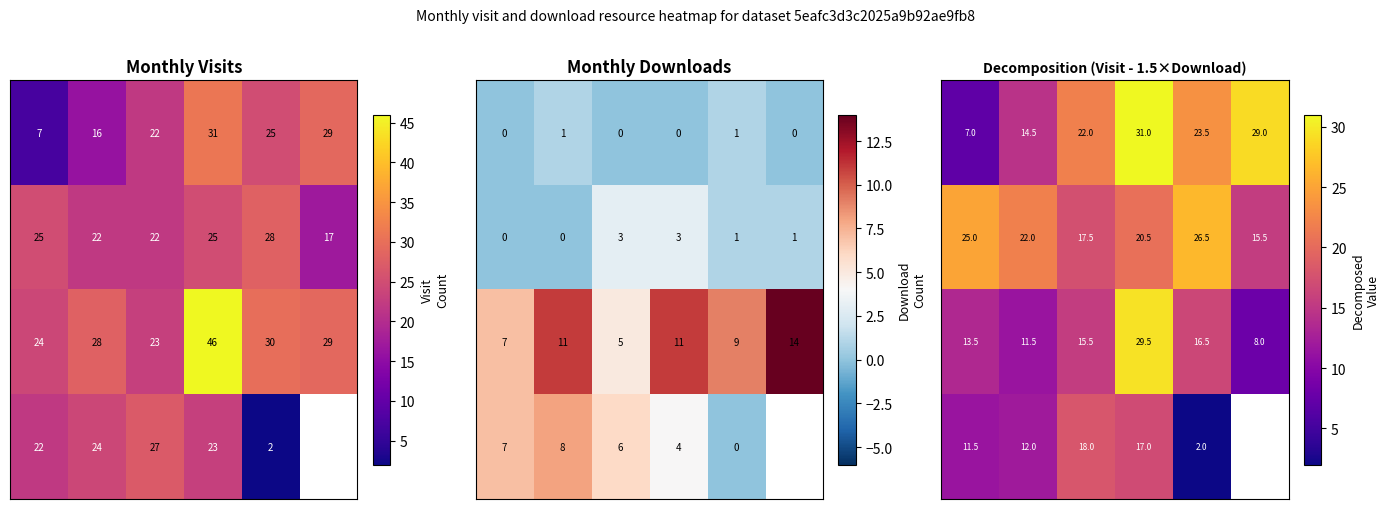

At how many categories does at least one series exceed 21?

6